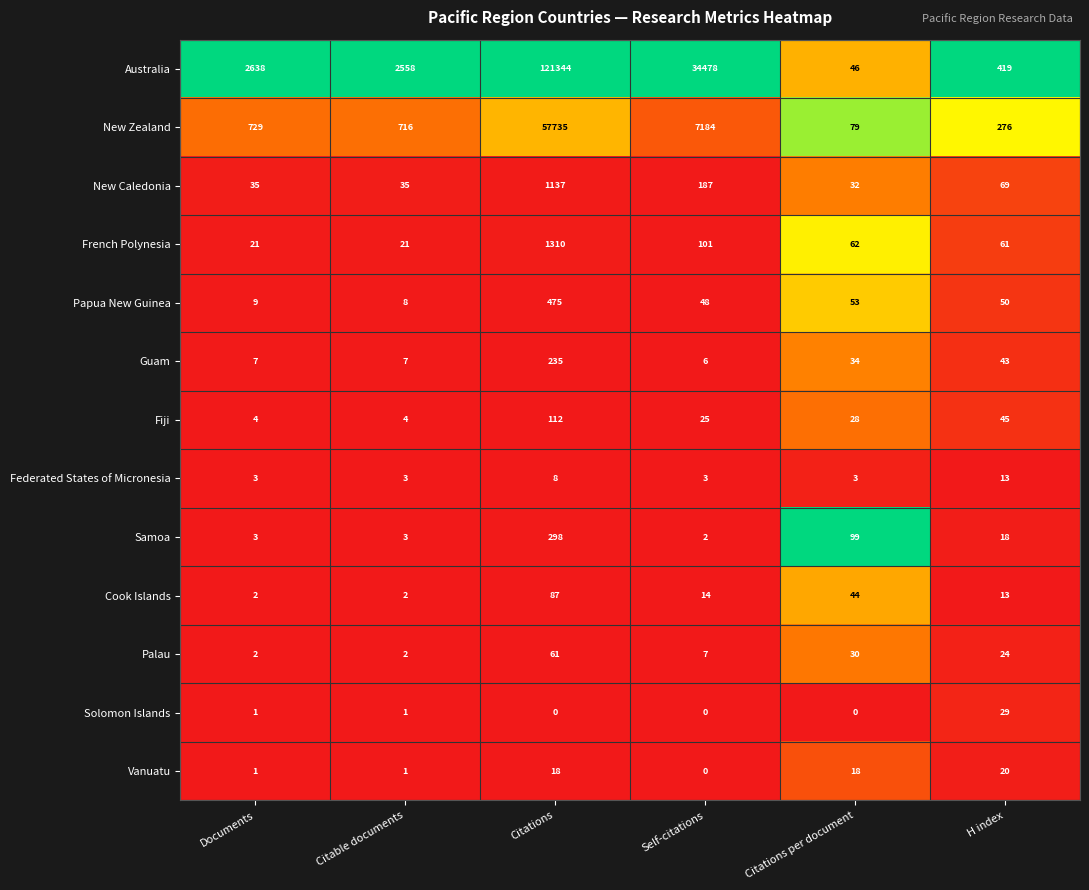

What is the average value of the Guam series?

55